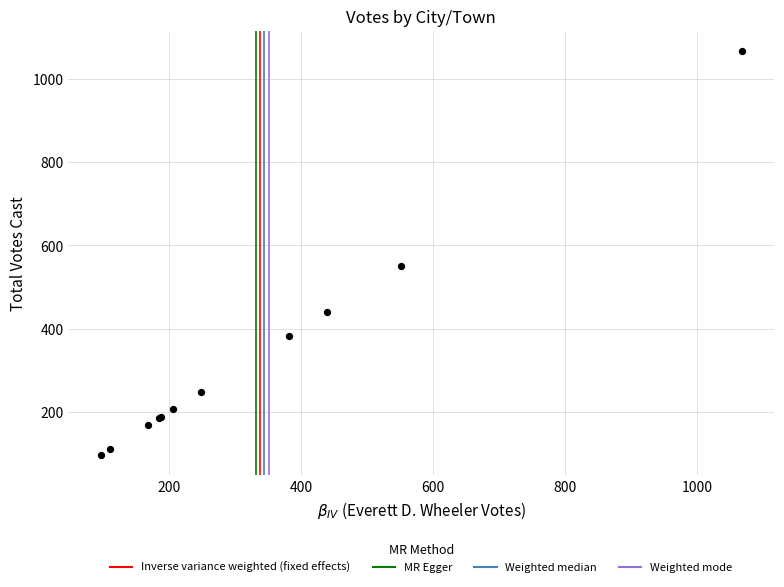

What Y value in the scatter plot is closest to 582?

551